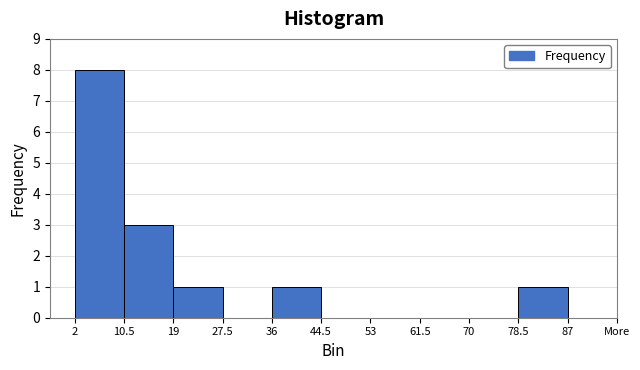

Reading left to right, what are all the values shown in this chart?

2=8	10.5=3	19=1	27.5=0	36=1	44.5=0	53=0	61.5=0	70=0	78.5=1